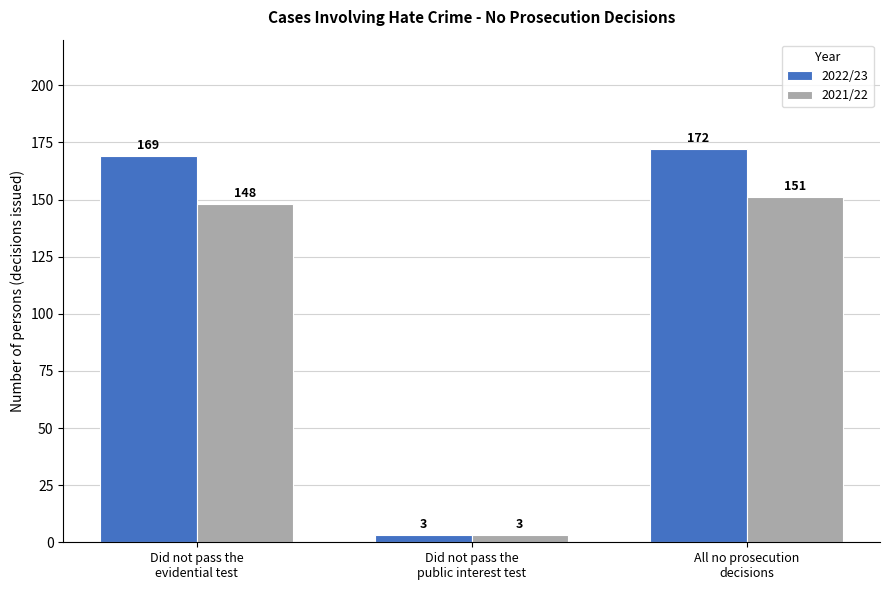

Between Did not pass the
public interest test and All no prosecution
decisions, which series saw the biggest shift?

2022/23